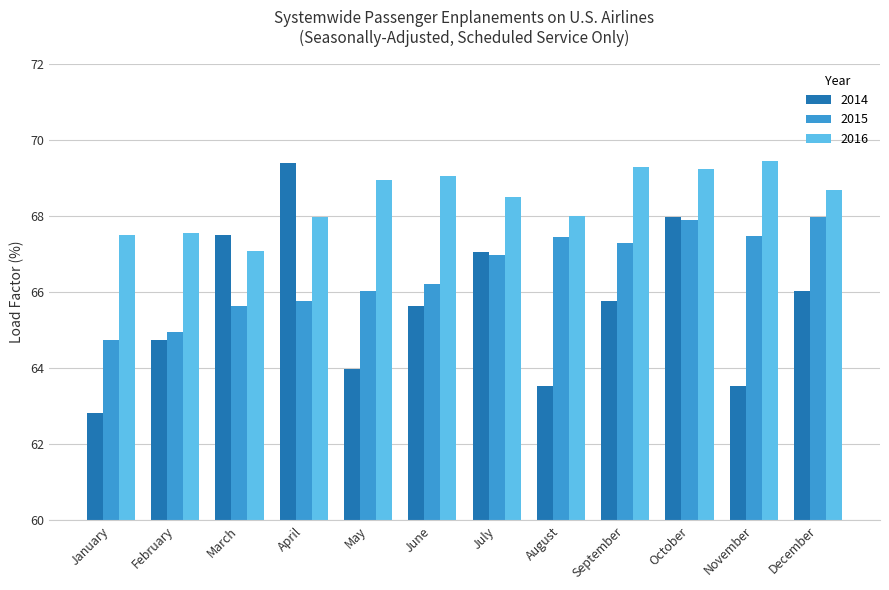

What is the smallest value displayed?

62.8